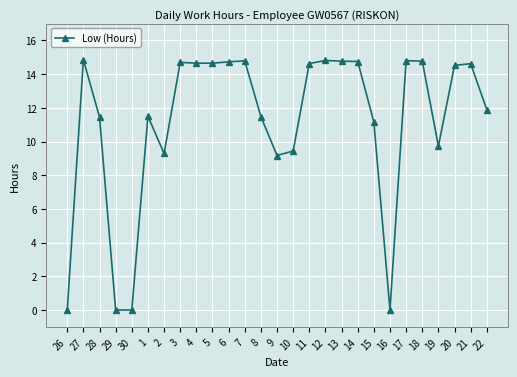

What is the sum of the values at 14 and 13?

29.5